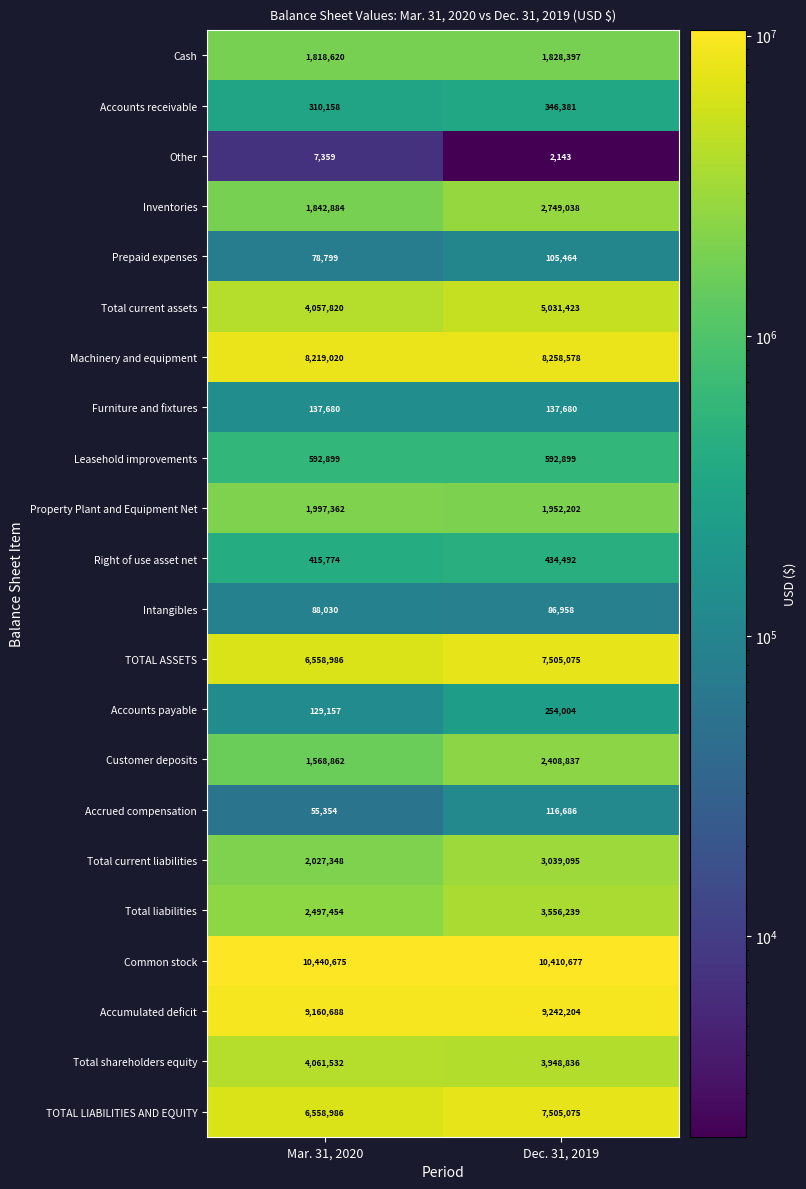

What is the sum of all Prepaid expenses values?

184263